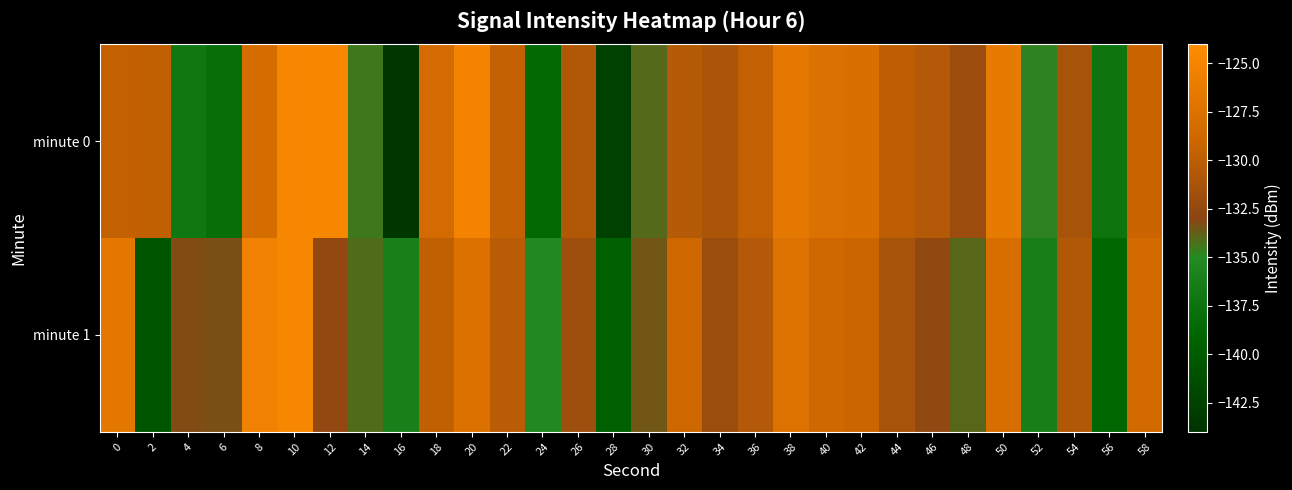

Which series changed the most between 12 and 24?

row_0